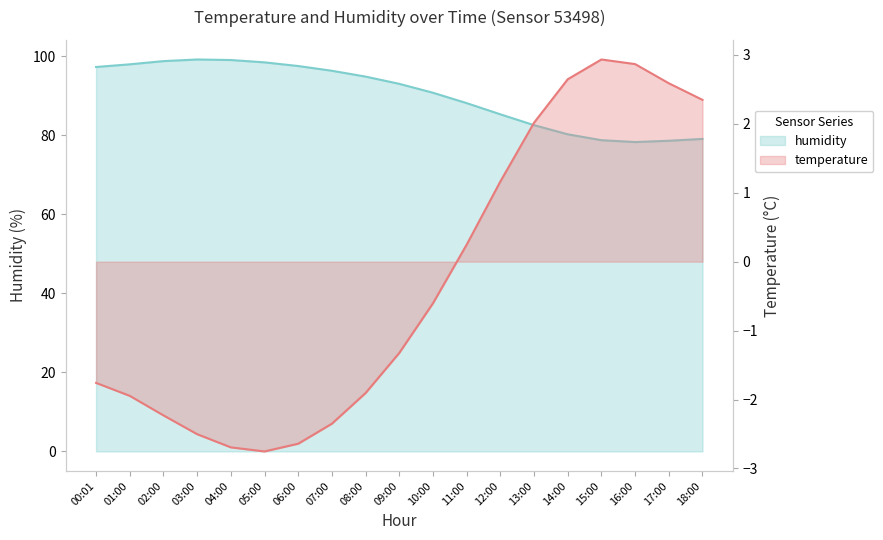

True or false: humidity and temperature cross at least once.

False